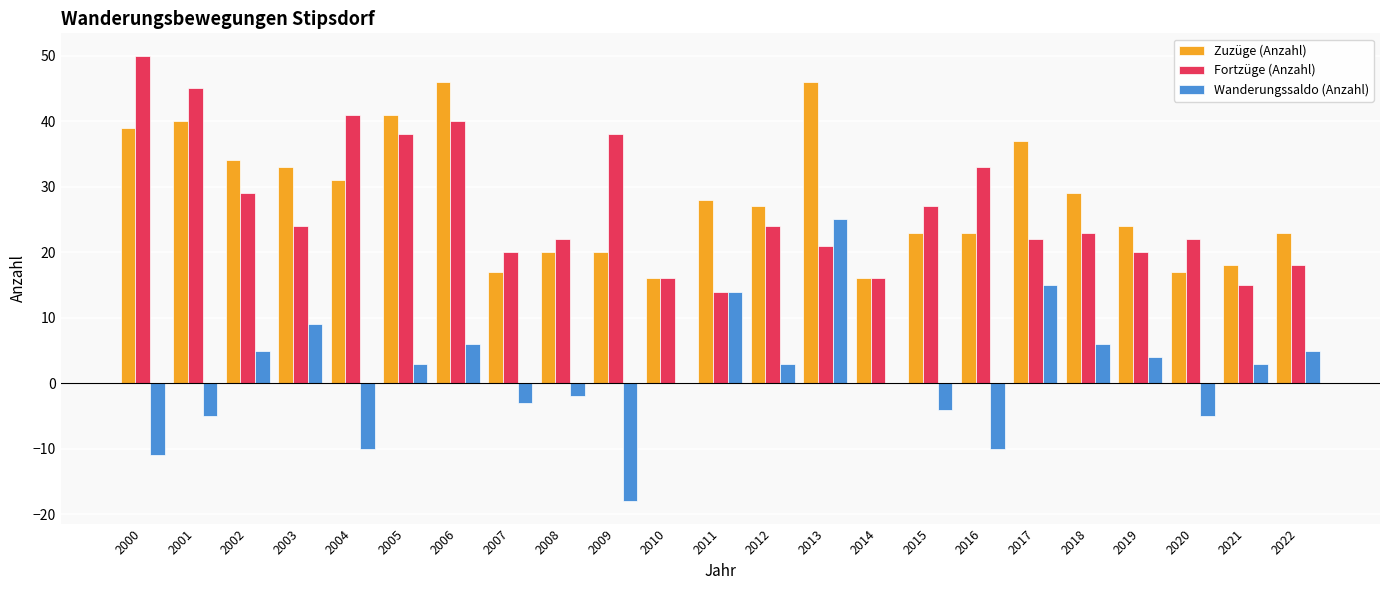

What is the total value across all series at 2003?

66